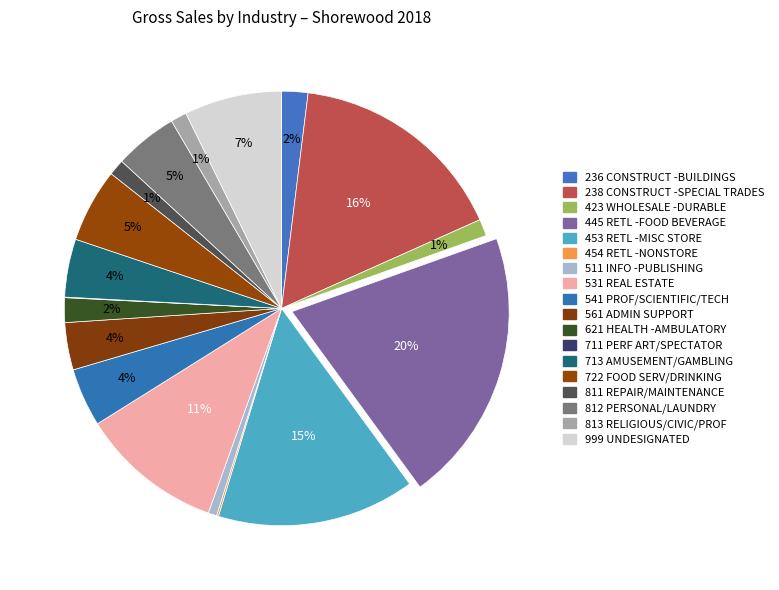

Count the number of slices in the pie.

18